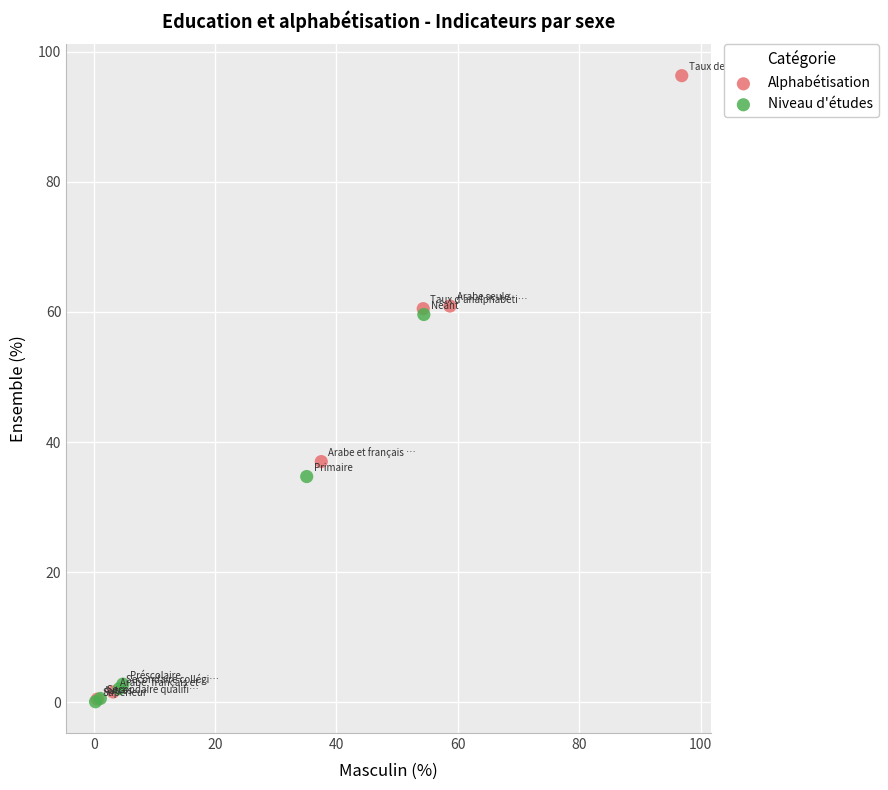

Which series contains the highest Y value?

Alphabétisation